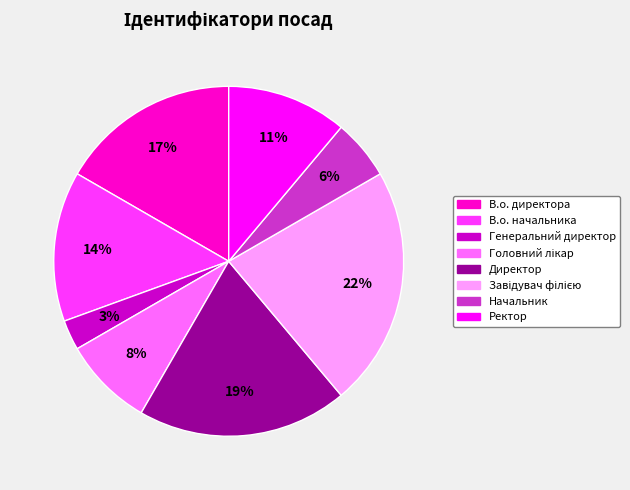

Approximately how many times larger is the value at Начальник compared to В.о. начальника?

0.4